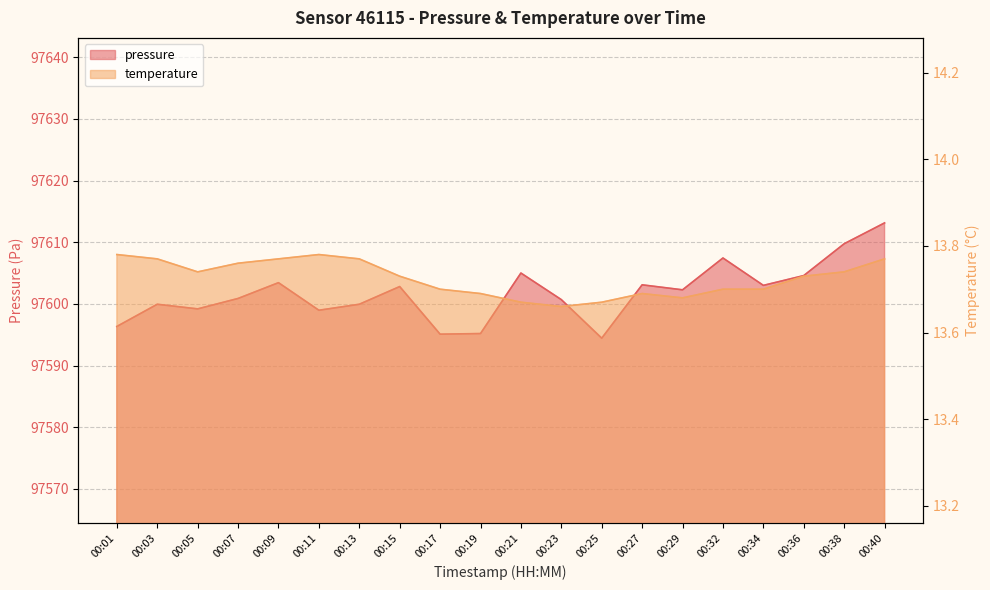

Where is the first local minimum for pressure?

00:05